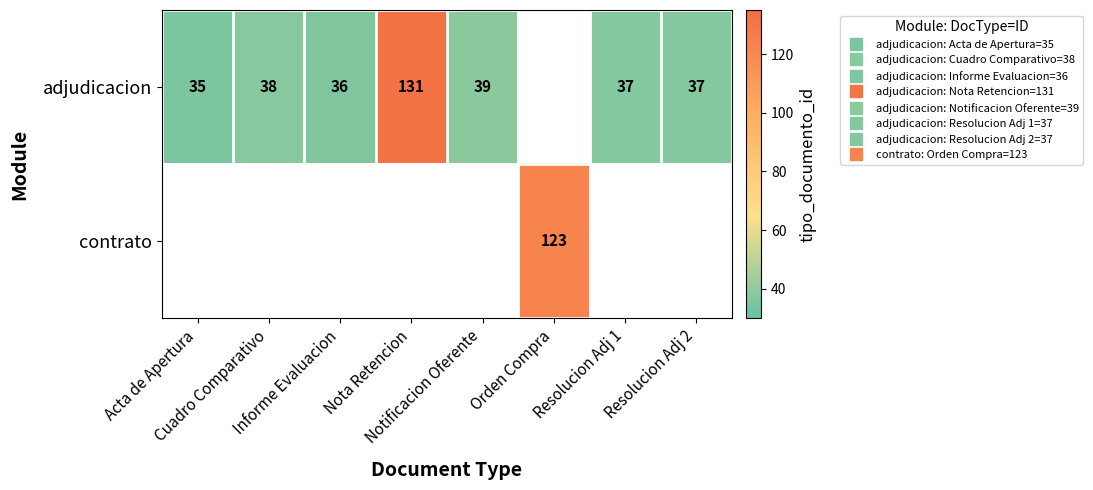

The adjudicacion series shows 37.0 at Resolucion Adj 1. True or false?

True